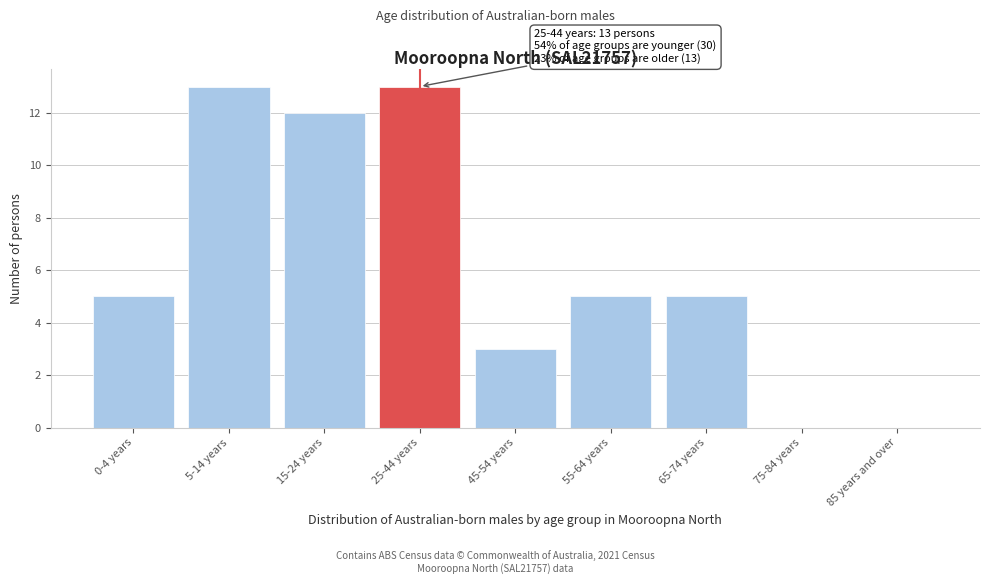

Reading left to right, what are all the values shown in this chart?

0-4 years=5	5-14 years=13	15-24 years=12	25-44 years=13	45-54 years=3	55-64 years=5	65-74 years=5	75-84 years=0	85 years and over=0